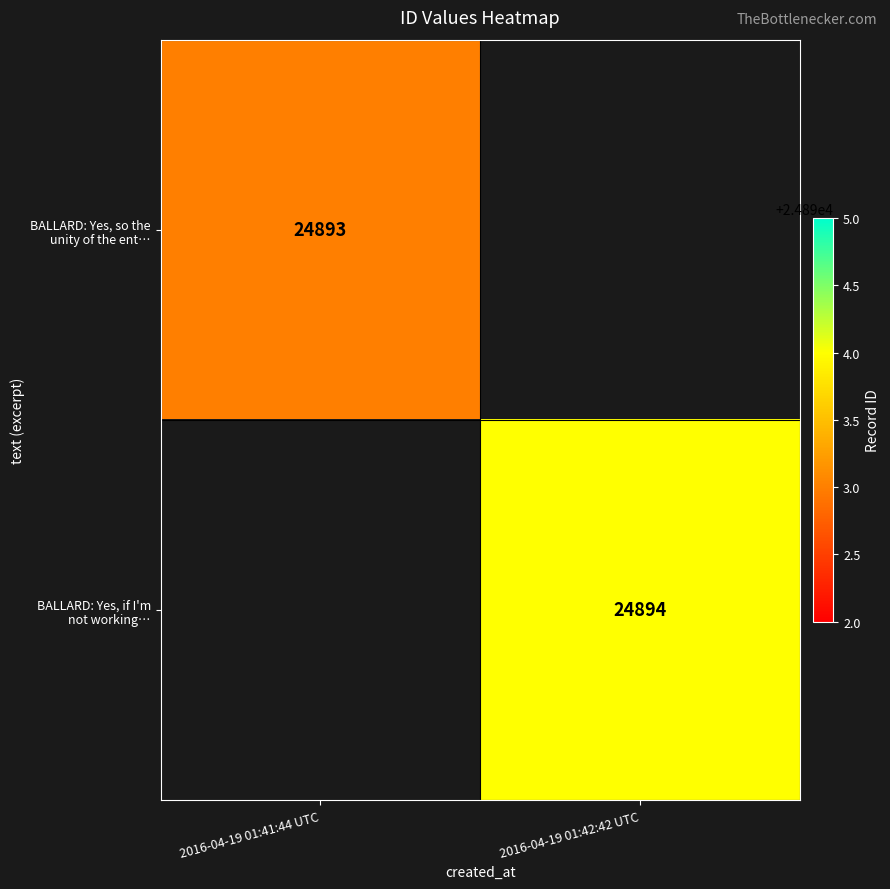

List the series in order of their peak value, highest first.

BALLARD: Yes, so the unity of the ent…, BALLARD: Yes, if I'm not working…